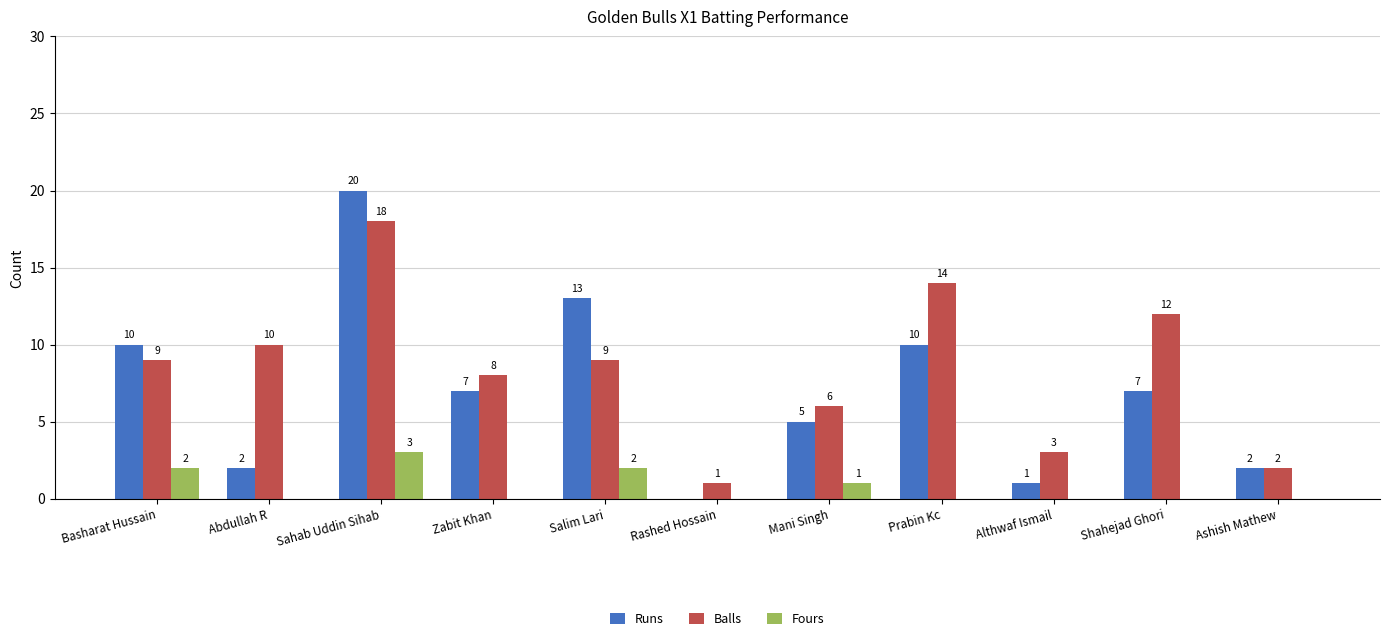

What is the sum of the Runs values at Prabin Kc and Ashish Mathew?

12